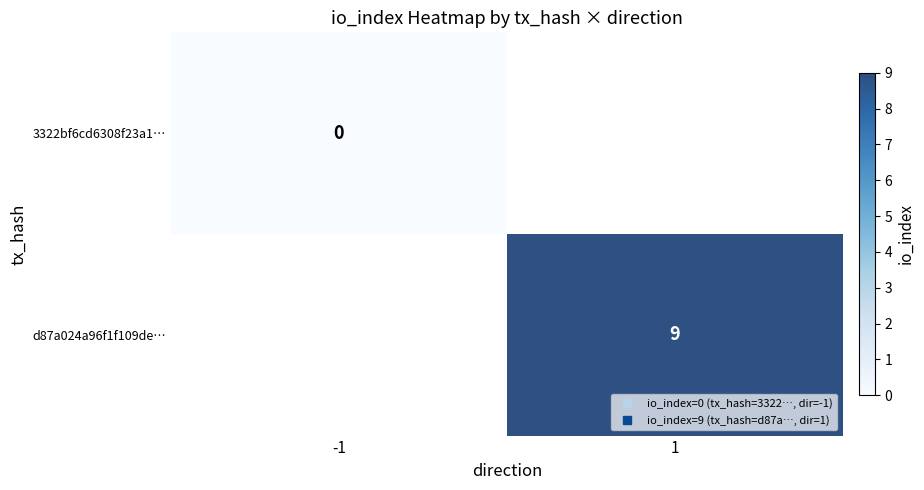

Which series has the widest spread of values?

3322bf6cd6308f23a1…